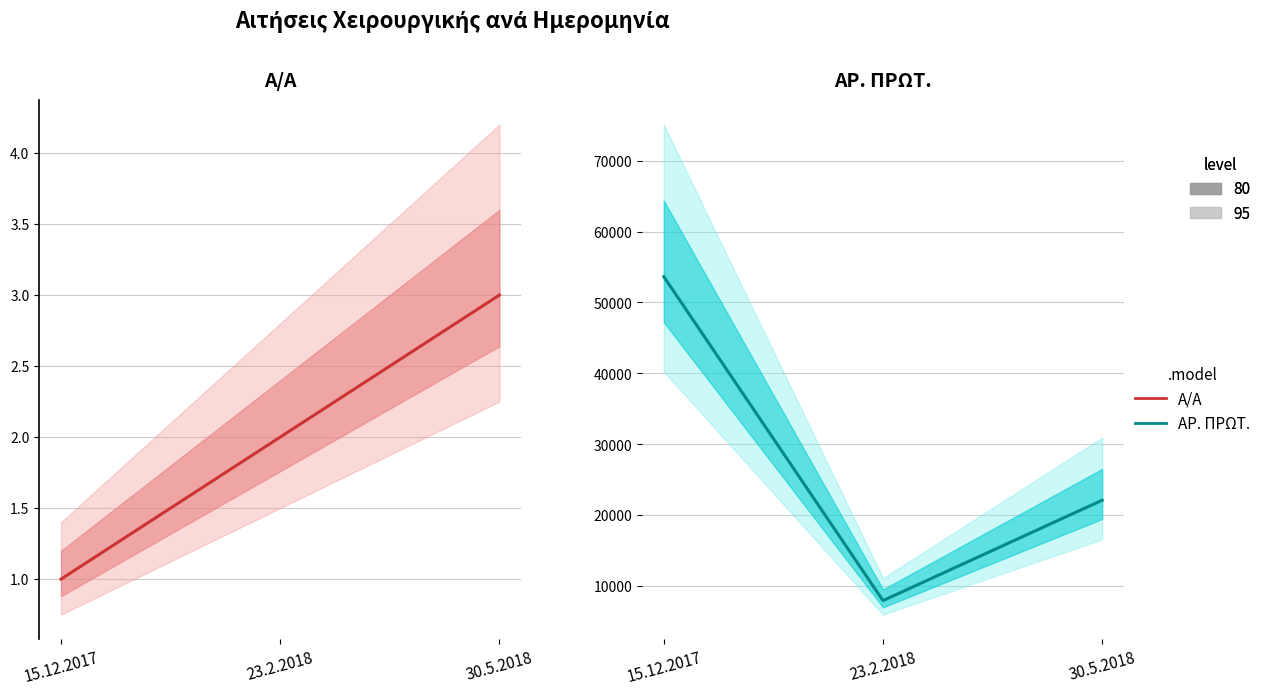

At how many categories does at least one series exceed 28021?

1